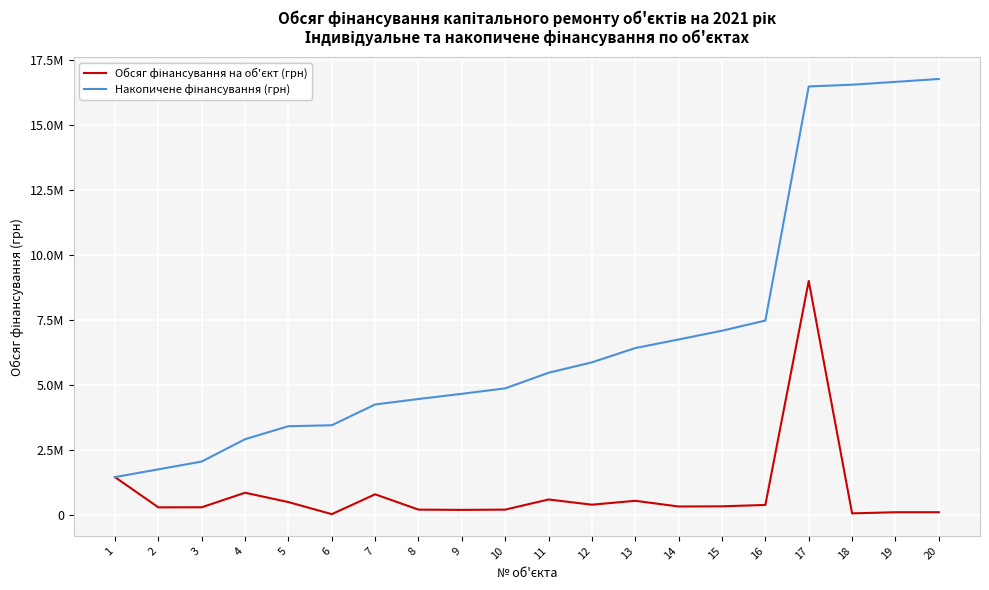

Between 13 and 5, which is larger?

13